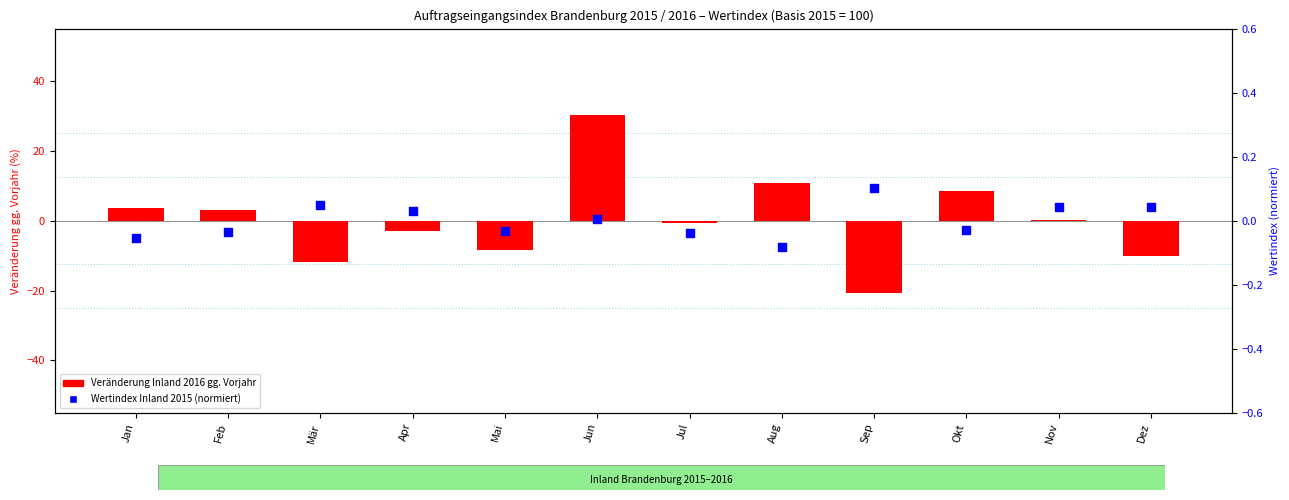

What are all the series names shown in the legend?

Veränderung Inland 2016 gg. Vorjahr, Wertindex Inland 2015 (normiert)